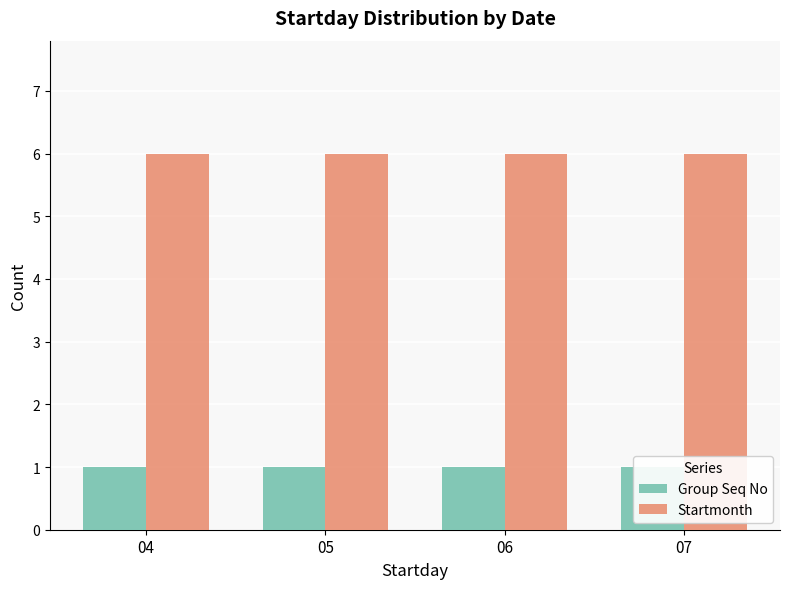

Is it true that Group Seq No equals 1 at 05?

True